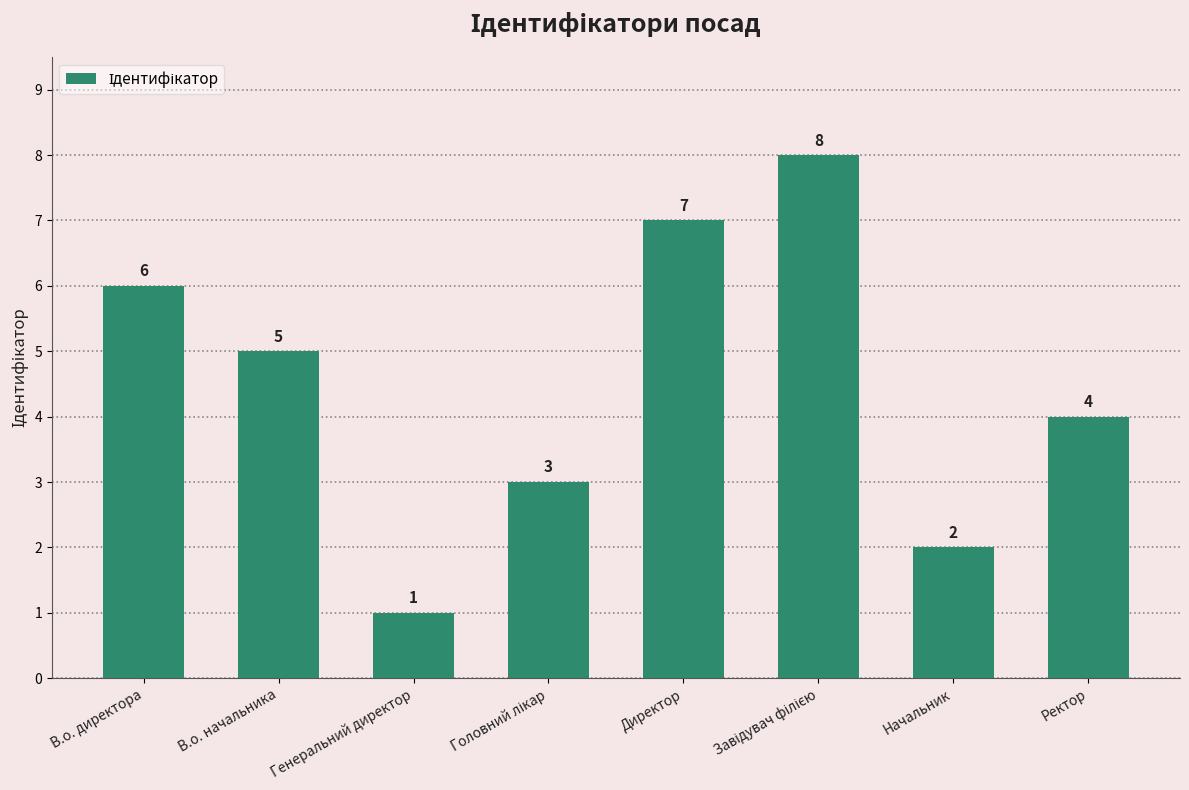

The chart shows a value of 7 at Директор. True or false?

True